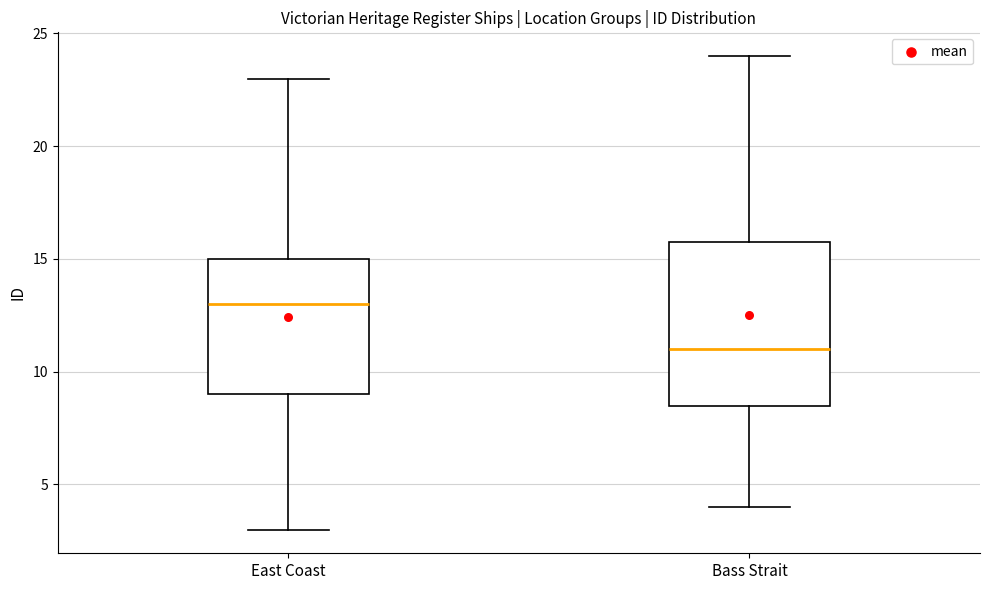

Which box is the tallest, from its lower edge to its upper edge?

Bass Strait